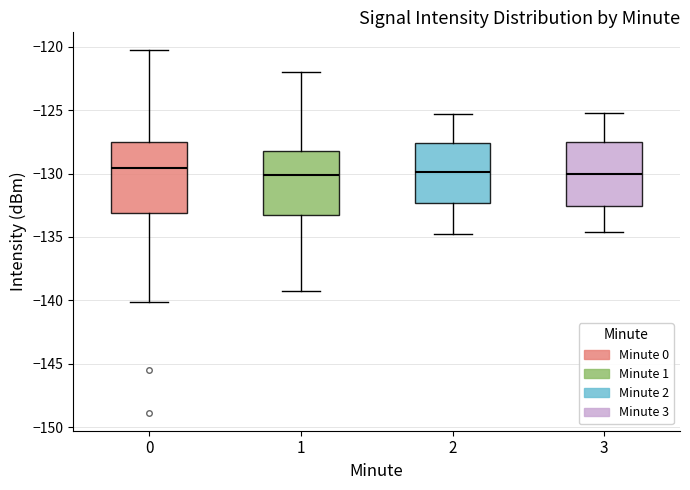

Reading left to right, read every box against the y-axis: the position of its median line, the range the box covers, and the ends of its whiskers. The values are not printed on the chart, so give them approximately, as read against the axis.

0: median -129.5, box -133.0 to -127.5, whiskers -140.0 to -120.5
1: median -130.0, box -133.5 to -128.0, whiskers -139.5 to -122.0
2: median -130.0, box -132.5 to -127.5, whiskers -135.0 to -125.5
3: median -130.0, box -132.5 to -127.5, whiskers -134.5 to -125.0